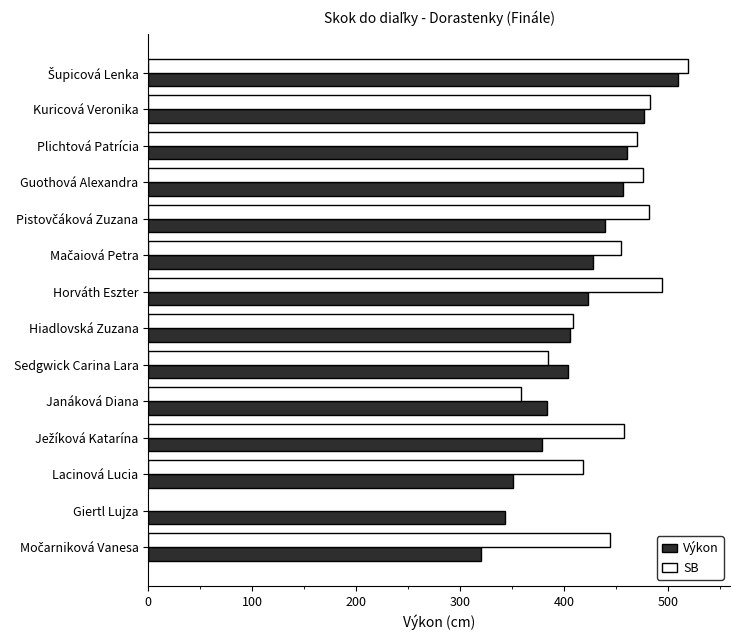

What value does the Výkon series have at Hiadlovská Zuzana?

406